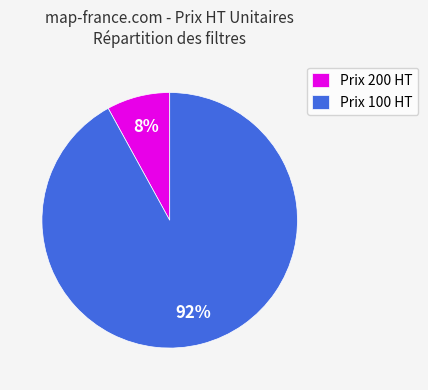

Approximately how many times larger is the value at Prix 100 HT compared to Prix 200 HT?

11.5